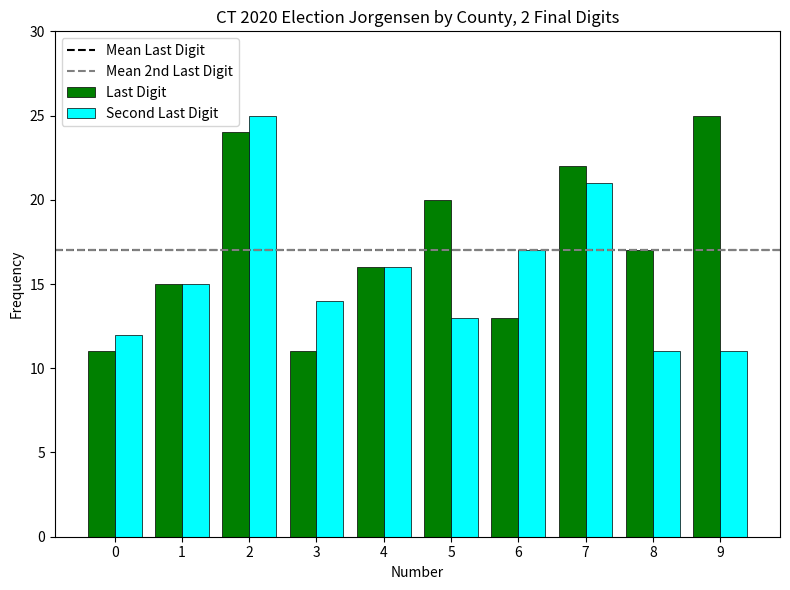

Between 0 and 7, which series saw the biggest shift?

Last Digit